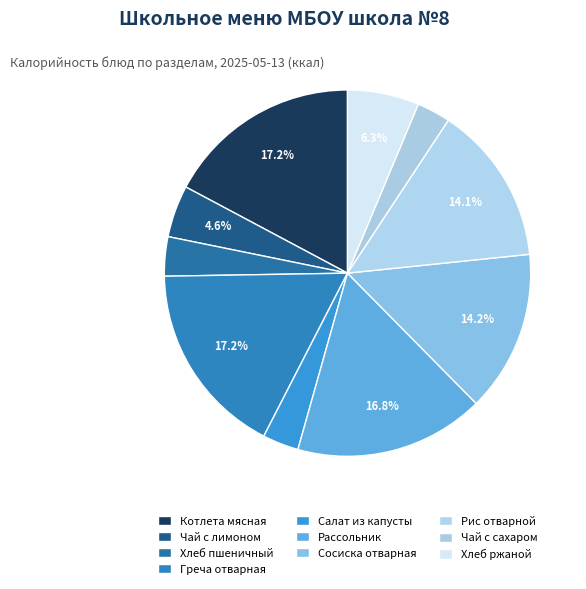

Count the number of slices in the pie.

10